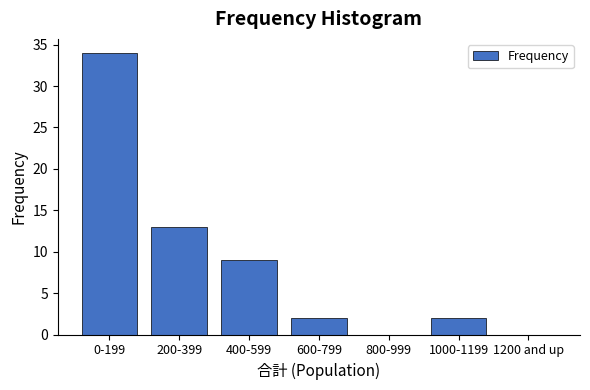

Reading right to left, list all the values displayed in this chart.

1200 and up=0	1000-1199=2	800-999=0	600-799=2	400-599=9	200-399=13	0-199=34